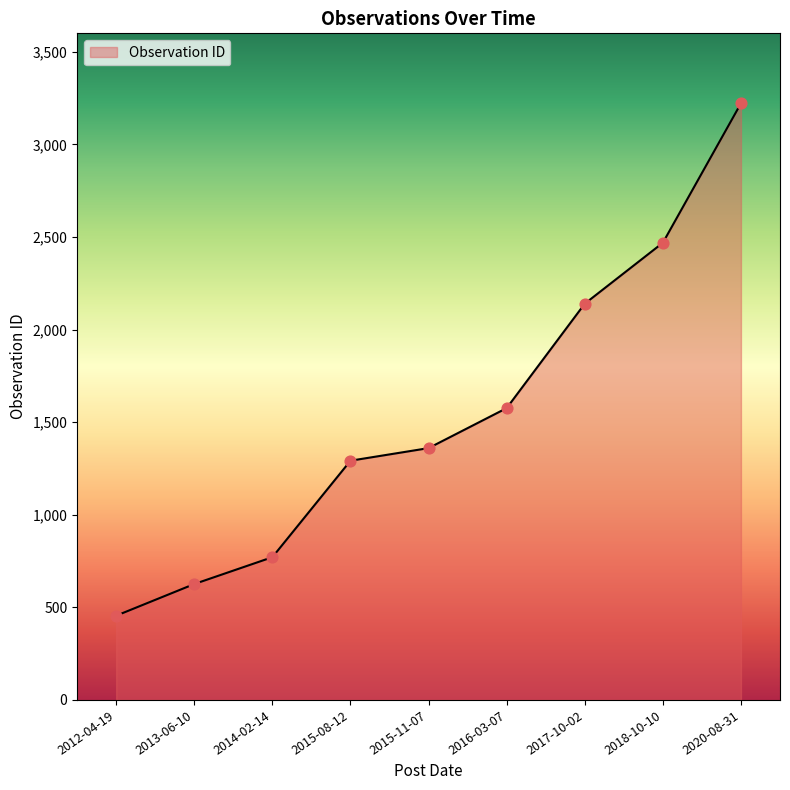

Which has a higher value, 2014-02-14 or 2016-03-07?

2016-03-07